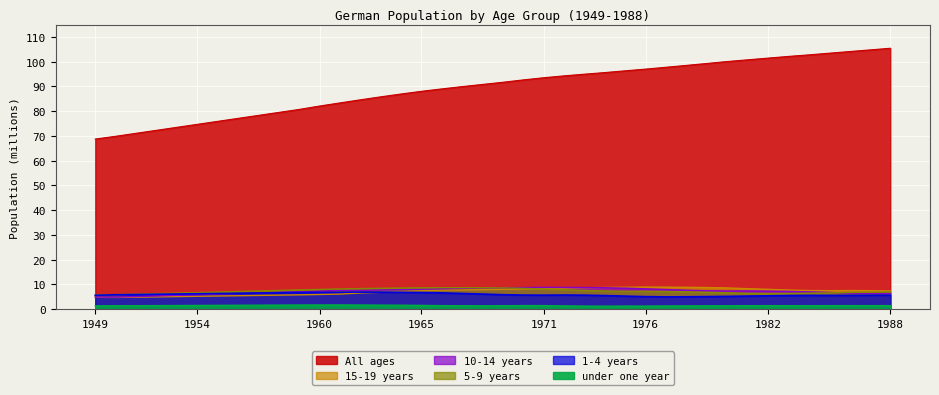

What is the total value across all series at 1961?

114.0